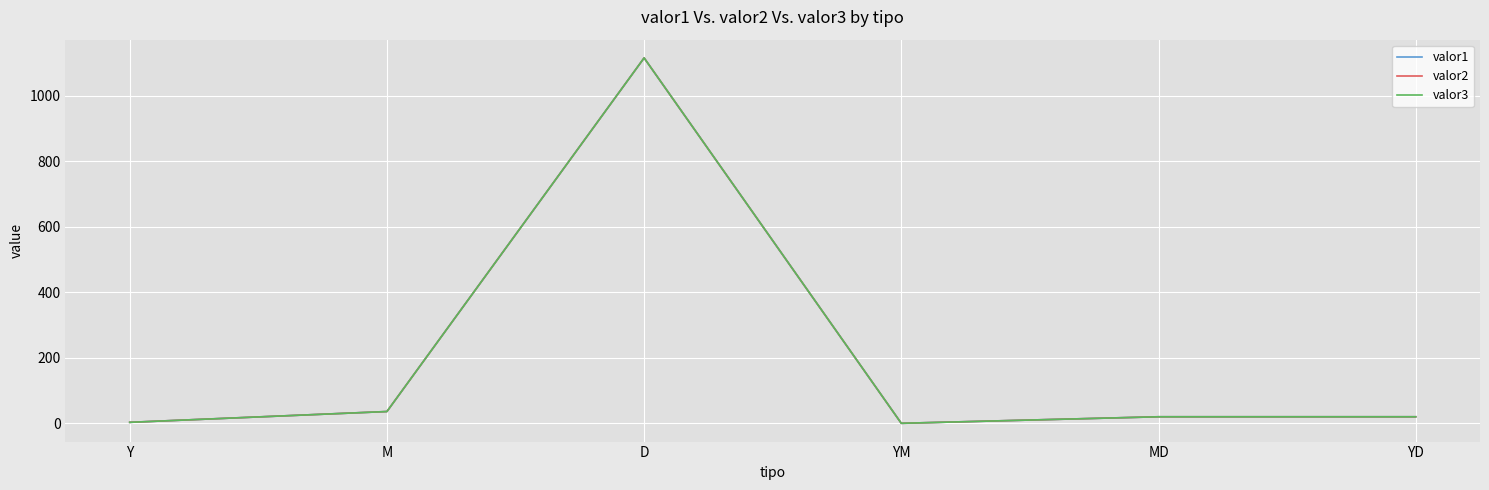

At which category is the sum across all series the highest?

D